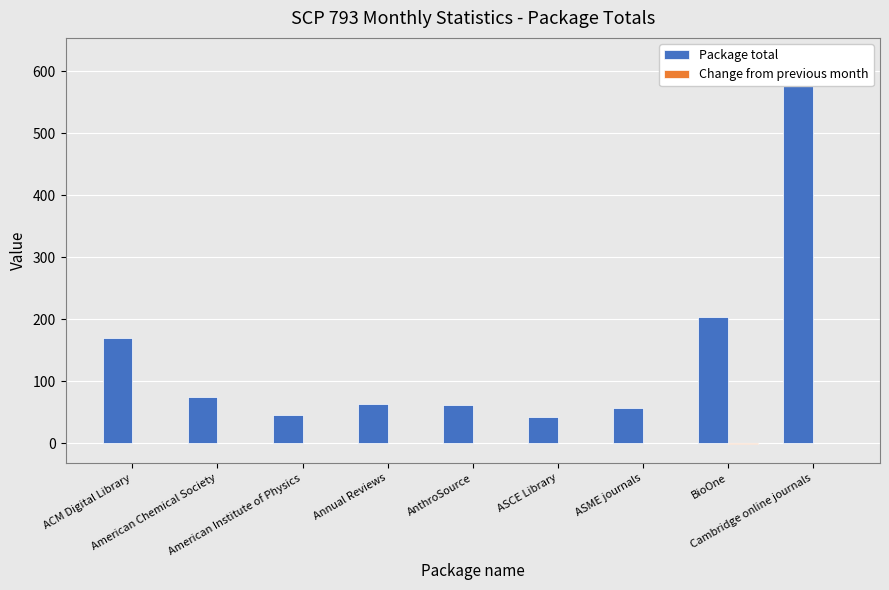

What are all the series names shown in the legend?

Package total, Change from previous month